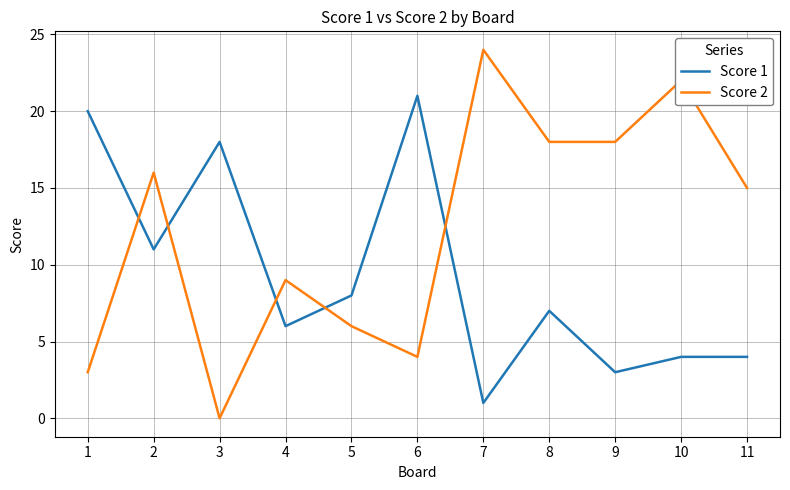

In Score 1, how many points are lower than both neighbors (excluding endpoints)?

4